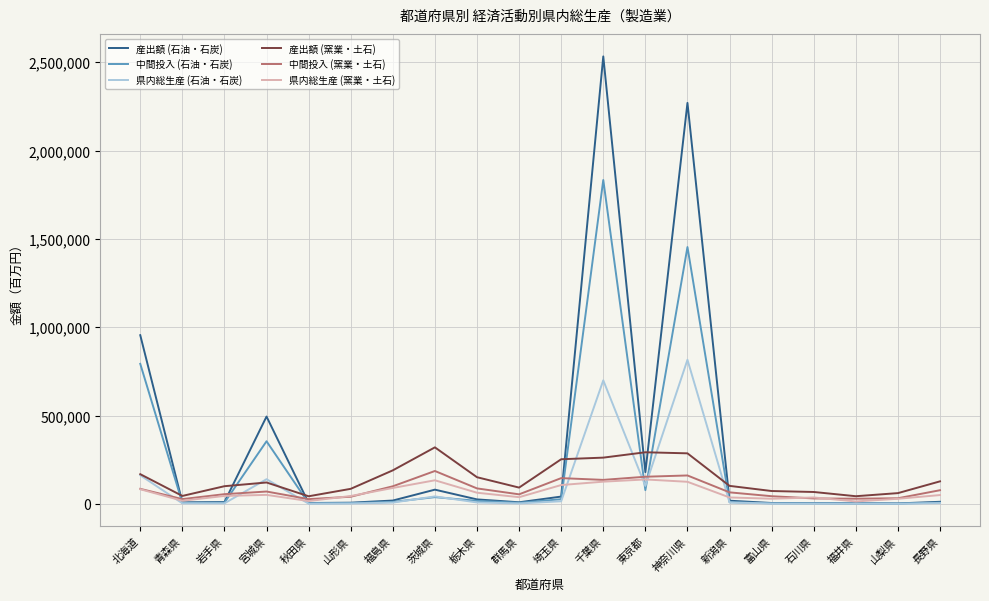

The 産出額 (石油・石炭) series shows 757756 at 宮城県. True or false?

False